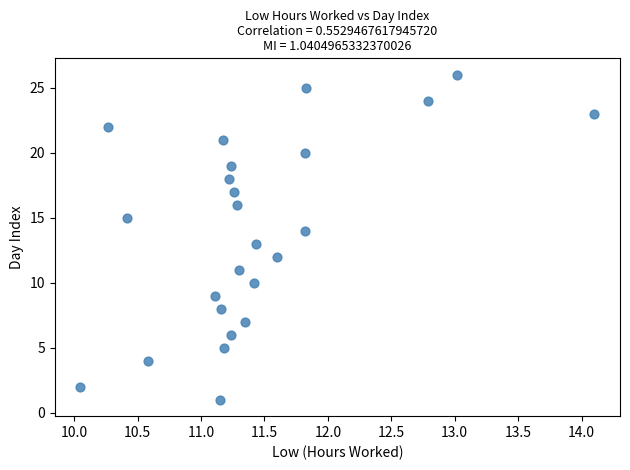

What is the range of Y values (max minus min)?

25